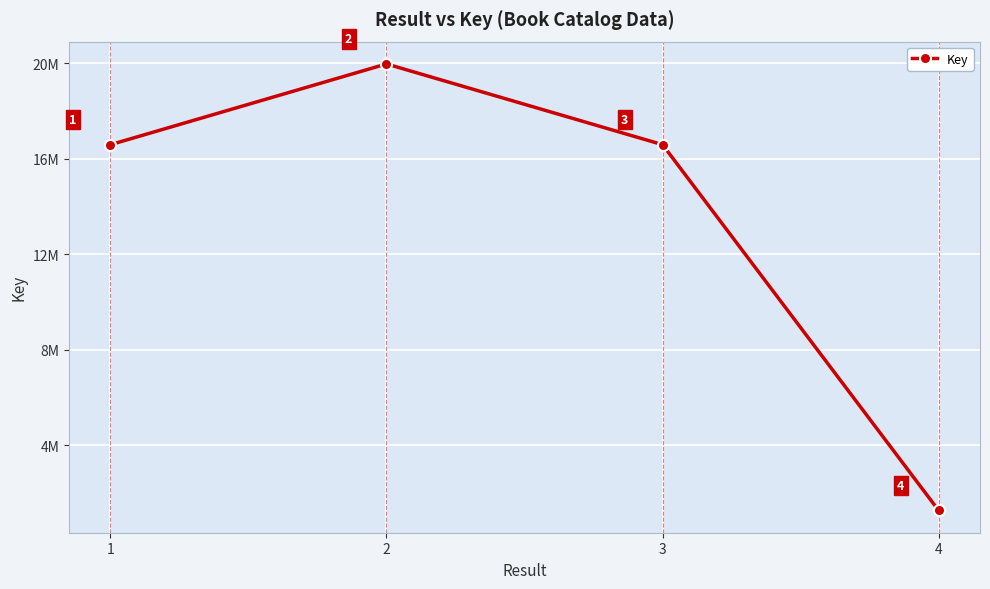

What is the sum of the values at 3 and 1?

33186010